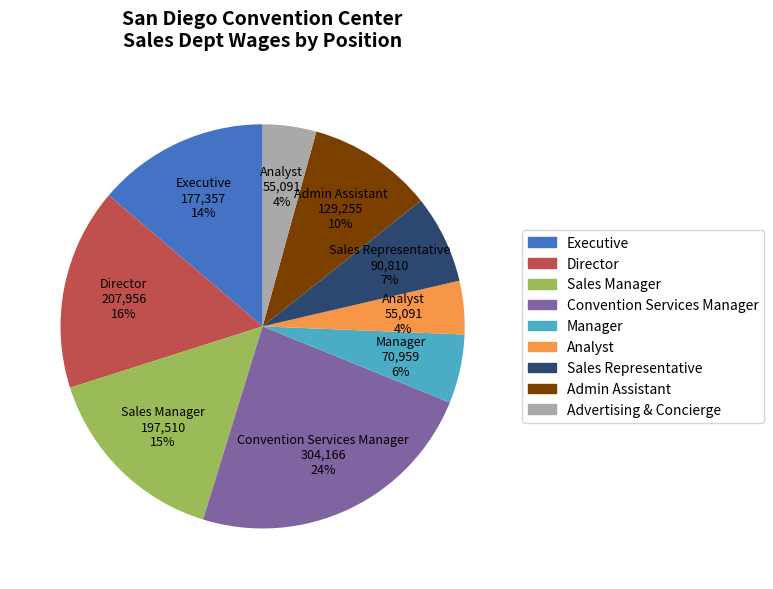

What is the largest slice in the pie chart?

Convention Services Manager